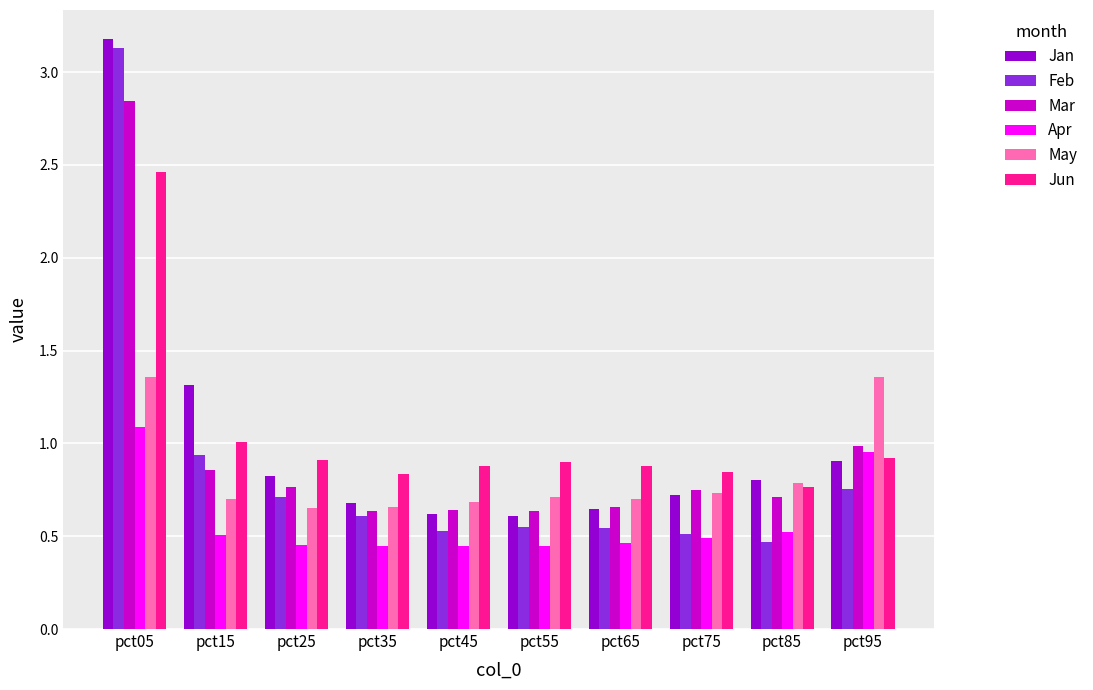

At which category is the sum across all series the highest?

pct05